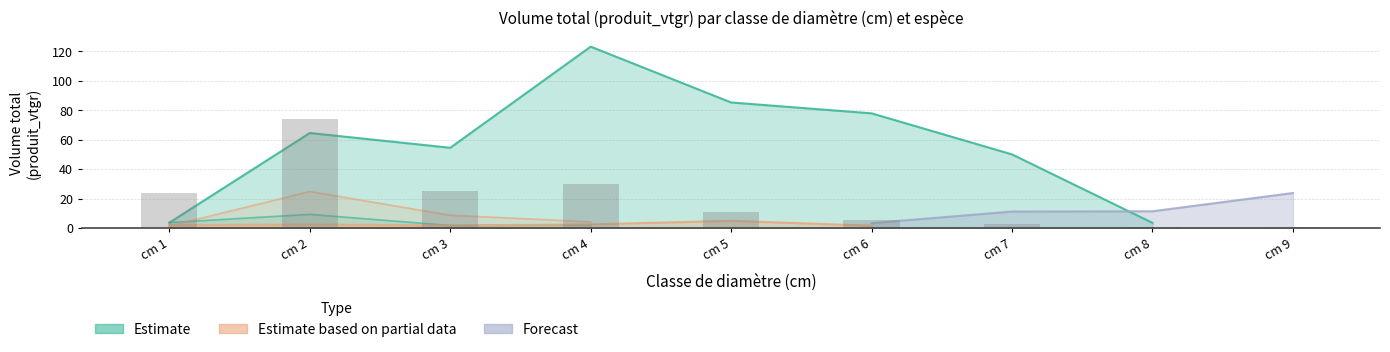

True or false: the data shows 11.1 at cm 5.

True